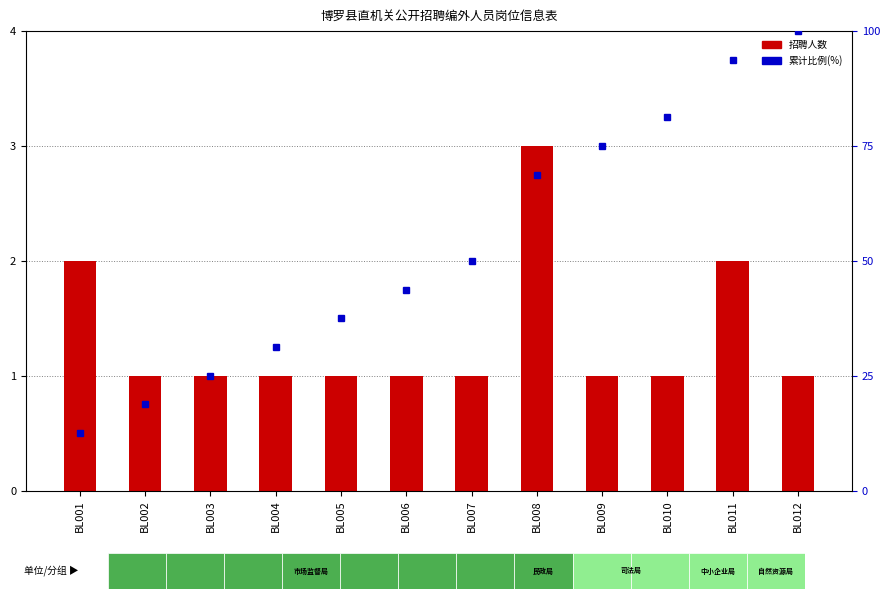

What is the value of the 招聘人数 bar at the 2nd from the left?

1.0